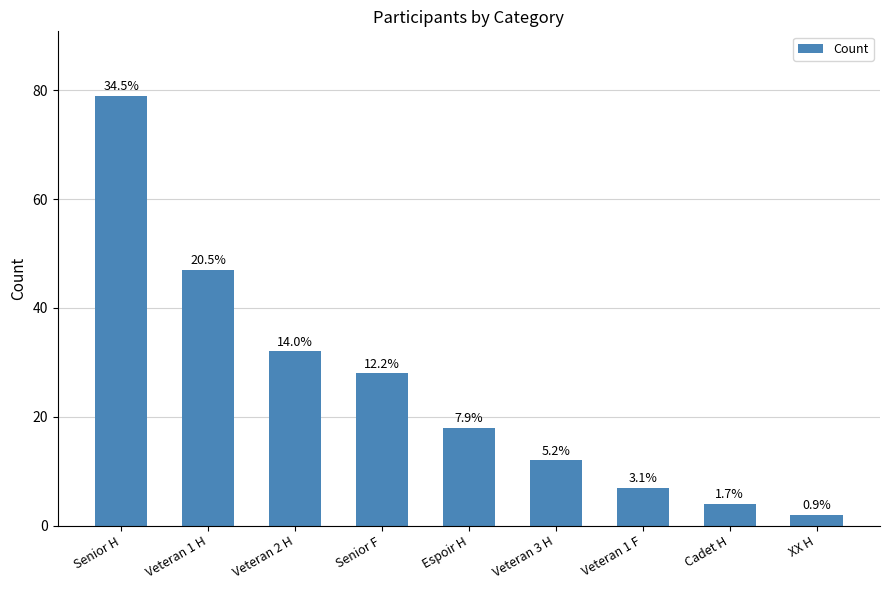

What is the change in value from Veteran 1 F to Cadet H?

-3